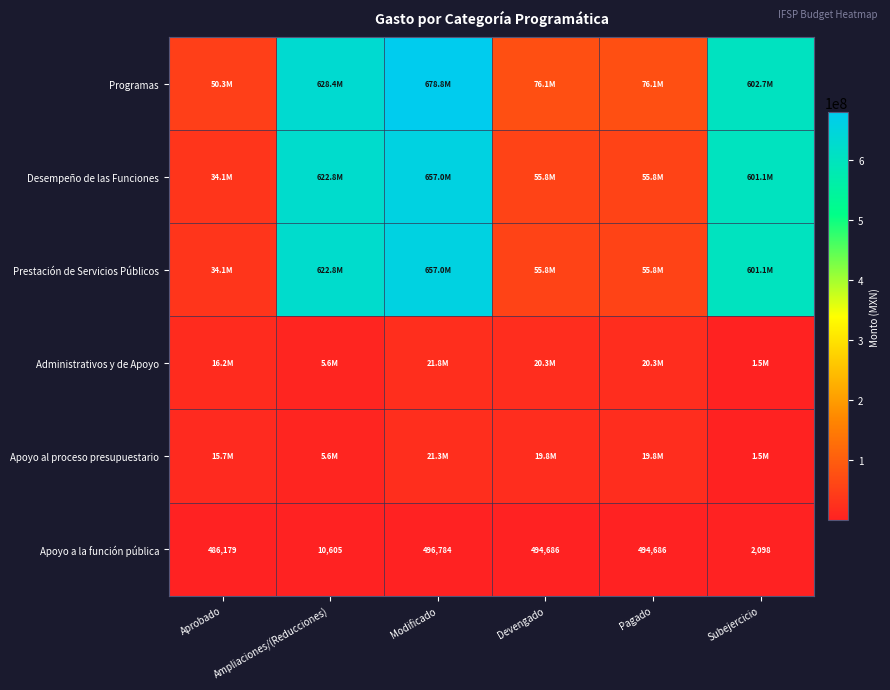

List the labels in order of Administrativos y de Apoyo value, largest first.

Modificado, Devengado, Pagado, Aprobado, Ampliaciones/(Reducciones), Subejercicio